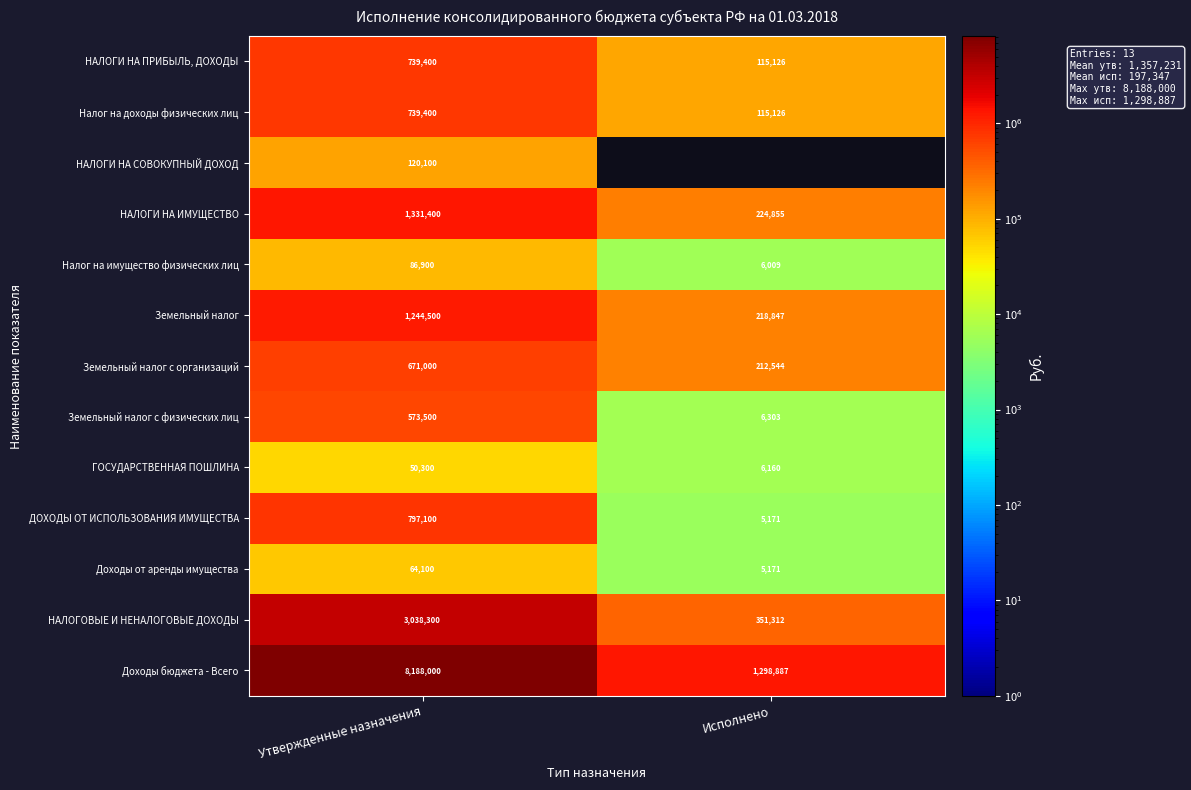

At which label is Земельный налог с физических лиц closest to 289901?

Исполнено